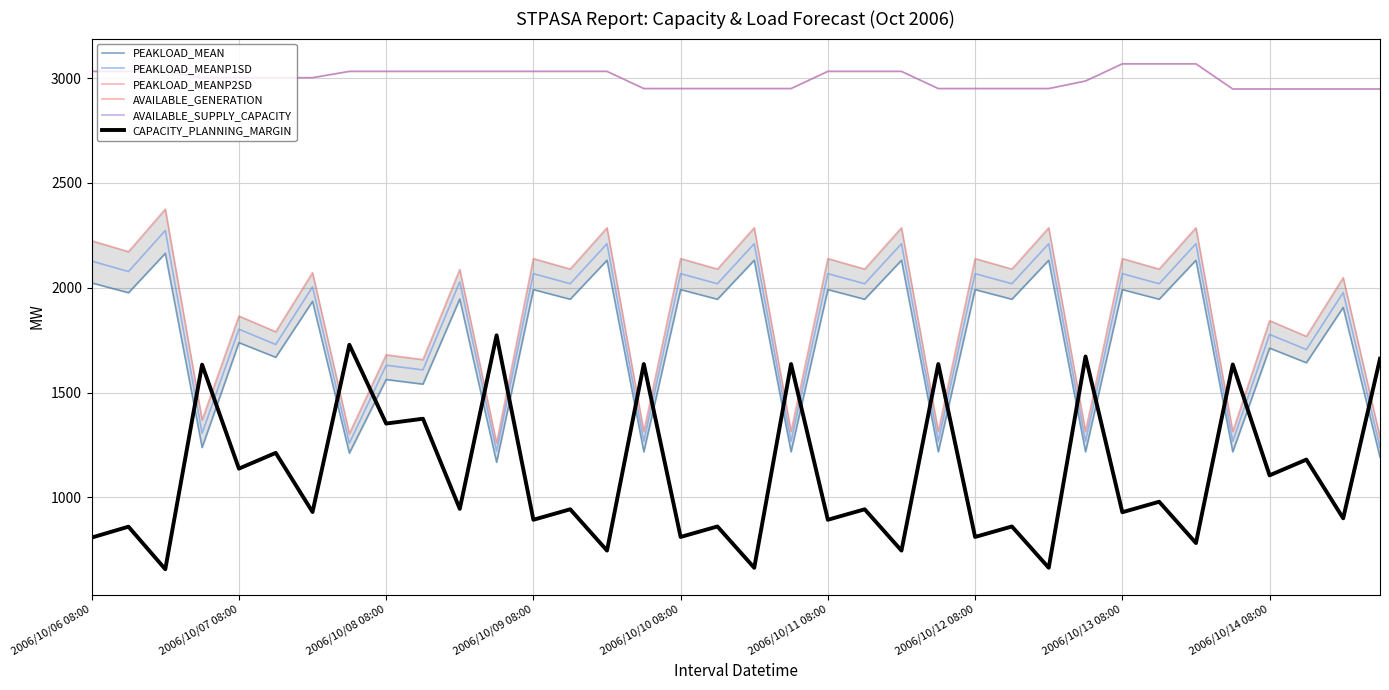

Reading right to left, what are all the values shown in this chart?

PEAKLOAD_MEAN: 1192	1906	1642	1712	1217	2131	1945	1991	1217	2131	1945	1991	1217	2131	1945	1991	1217	2131	1945	1991	1217	2131	1945	1991	1167	1946	1540	1562	1211	1935	1668	1738	1238	2164	1976	2023
PEAKLOAD_MEANP1SD: 1239	1977	1705	1777	1267	2210	2019	2067	1267	2210	2019	2067	1267	2210	2019	2067	1267	2210	2019	2067	1267	2210	2019	2067	1220	2028	1608	1630	1258	2004	1729	1802	1306	2273	2077	2127
PEAKLOAD_MEANP2SD: 1287	2048	1768	1843	1314	2286	2089	2139	1314	2286	2089	2139	1314	2286	2089	2139	1314	2286	2089	2139	1314	2286	2089	2139	1259	2087	1657	1680	1304	2072	1790	1865	1369	2375	2172	2224
AVAILABLE_GENERATION: 2948	2948	2948	2948	2948	3068	3068	3068	2986	2950	2950	2950	2950	3032	3032	3032	2950	2950	2950	2950	2950	3032	3032	3032	3032	3032	3032	3032	3032	3002	3002	3002	3002	3032	3032	3032
AVAILABLE_SUPPLY_CAPACITY: 2948	2948	2948	2948	2948	3068	3068	3068	2986	2950	2950	2950	2950	3032	3032	3032	2950	2950	2950	2950	2950	3032	3032	3032	3032	3032	3032	3032	3032	3002	3002	3002	3002	3032	3032	3032
CAPACITY_PLANNING_MARGIN: 1661	900	1180	1105	1634	782	979	929	1672	664	861	811	1636	746	943	893	1636	664	861	811	1636	746	943	893	1773	945	1375	1352	1728	930	1212	1137	1633	657	860	808